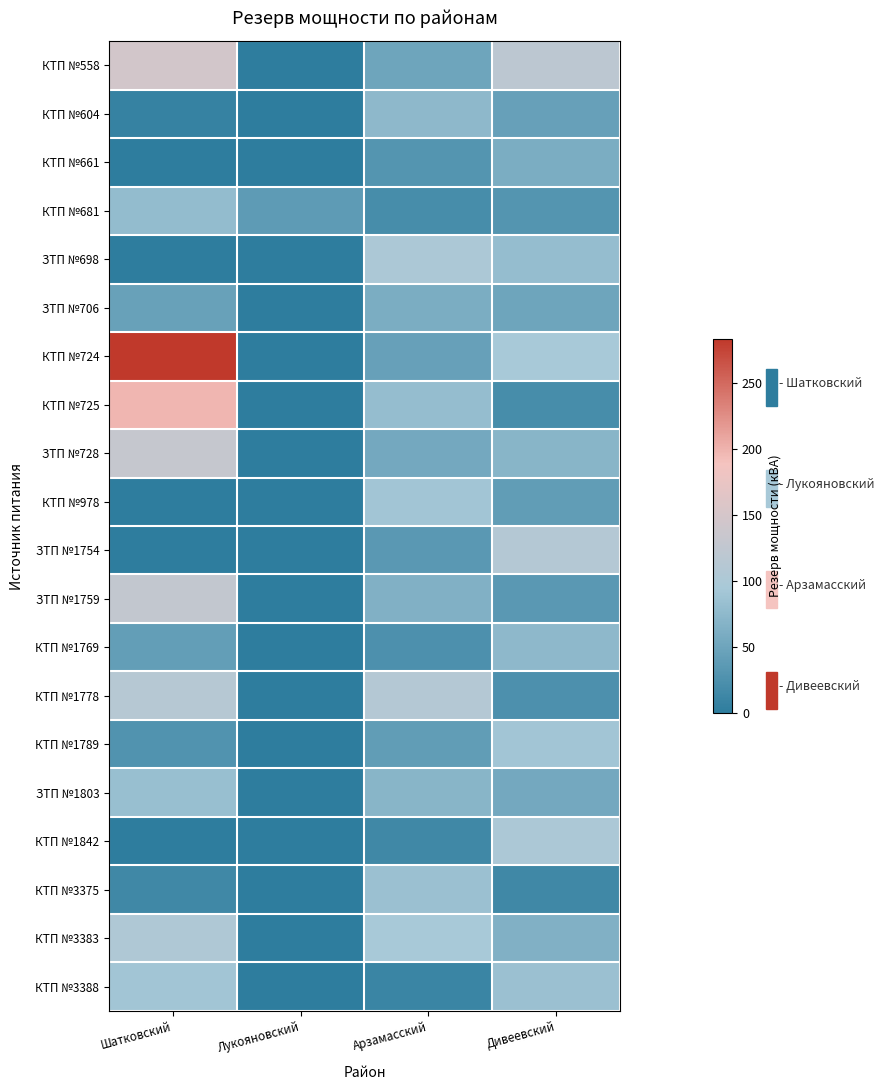

Reading right to left, transcribe all the data shown in this chart.

КТП №558: Дивеевский=120.0	Арзамасский=50.0	Лукояновский=0.0	Шатковский=147.0
КТП №604: Дивеевский=45.0	Арзамасский=75.0	Лукояновский=0.0	Шатковский=7.0
КТП №661: Дивеевский=60.0	Арзамасский=30.0	Лукояновский=0.0	Шатковский=0.0
КТП №681: Дивеевский=30.0	Арзамасский=20.0	Лукояновский=38.5	Шатковский=79.5
ЗТП №698: Дивеевский=80.0	Арзамасский=100.0	Лукояновский=0.0	Шатковский=0.0
ЗТП №706: Дивеевский=50.0	Арзамасский=60.0	Лукояновский=0.0	Шатковский=46.0
КТП №724: Дивеевский=95.0	Арзамасский=45.0	Лукояновский=0.0	Шатковский=283.0
КТП №725: Дивеевский=20.0	Арзамасский=80.0	Лукояновский=0.0	Шатковский=197.0
ЗТП №728: Дивеевский=70.0	Арзамасский=55.0	Лукояновский=0.0	Шатковский=130.5
КТП №978: Дивеевский=40.0	Арзамасский=90.0	Лукояновский=0.0	Шатковский=0.0
ЗТП №1754: Дивеевский=110.0	Арзамасский=35.0	Лукояновский=0.0	Шатковский=0.0
ЗТП №1759: Дивеевский=35.0	Арзамасский=65.0	Лукояновский=0.0	Шатковский=126.7
КТП №1769: Дивеевский=75.0	Арзамасский=25.0	Лукояновский=0.0	Шатковский=41.3
КТП №1778: Дивеевский=25.0	Арзамасский=110.0	Лукояновский=0.0	Шатковский=112.0
КТП №1789: Дивеевский=90.0	Арзамасский=40.0	Лукояновский=0.0	Шатковский=28.0
ЗТП №1803: Дивеевский=55.0	Арзамасский=70.0	Лукояновский=0.0	Шатковский=82.0
КТП №1842: Дивеевский=100.0	Арзамасский=15.0	Лукояновский=0.0	Шатковский=0.0
КТП №3375: Дивеевский=15.0	Арзамасский=85.0	Лукояновский=0.0	Шатковский=15.0
КТП №3383: Дивеевский=65.0	Арзамасский=95.0	Лукояновский=0.0	Шатковский=103.5
КТП №3388: Дивеевский=85.0	Арзамасский=10.0	Лукояновский=0.0	Шатковский=90.5